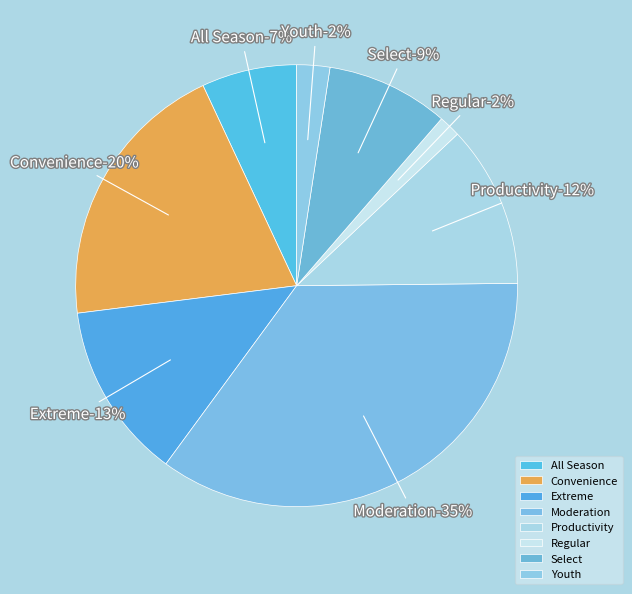

How many slices are in this pie chart?

8